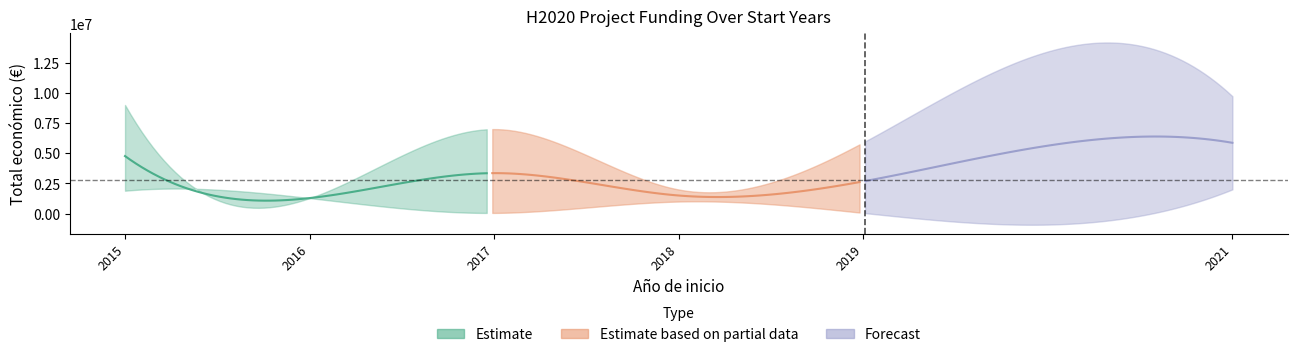

How many interior local valleys does the Año de finalización series have?

2